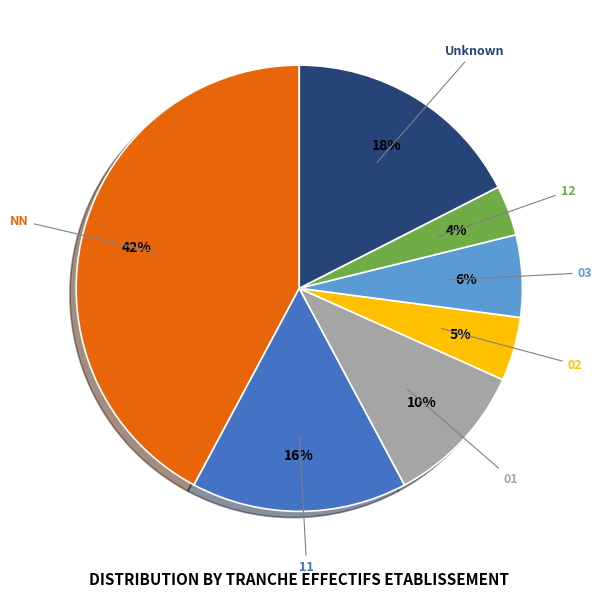

To the nearest percent, what is the average slice percentage?

14%